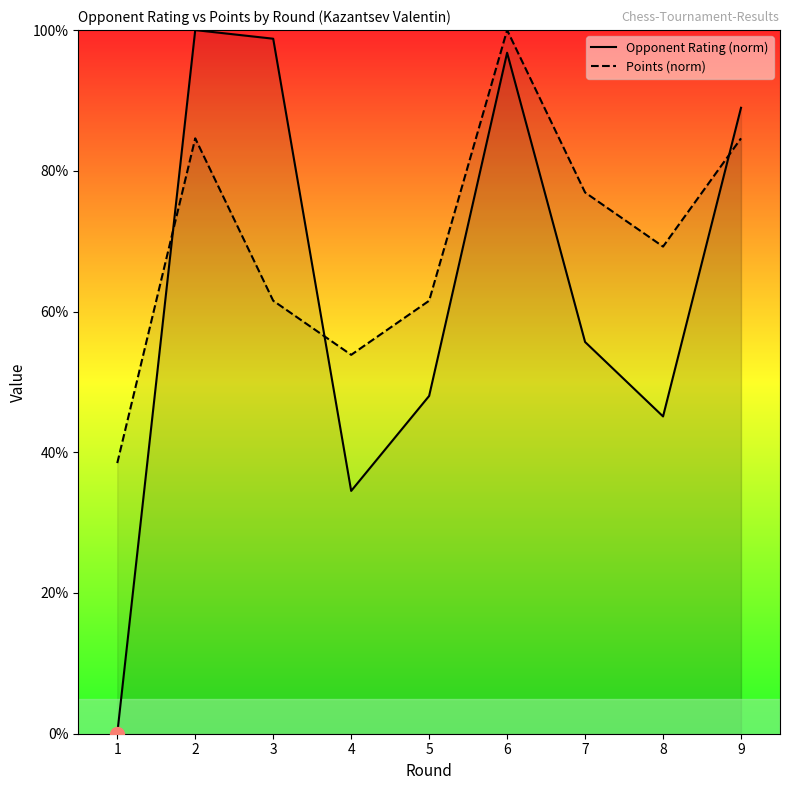

List the series in order of their overall mean, lowest first.

Opponent Rating (norm), Points (norm)